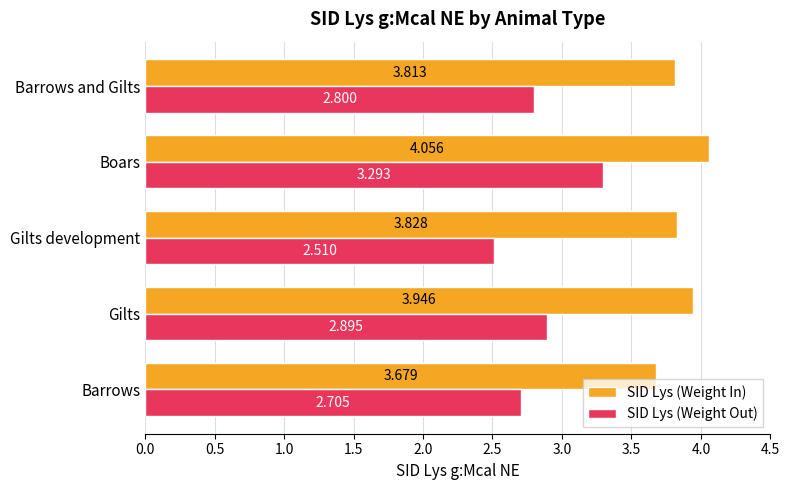

At how many categories does at least one series exceed 3?

5